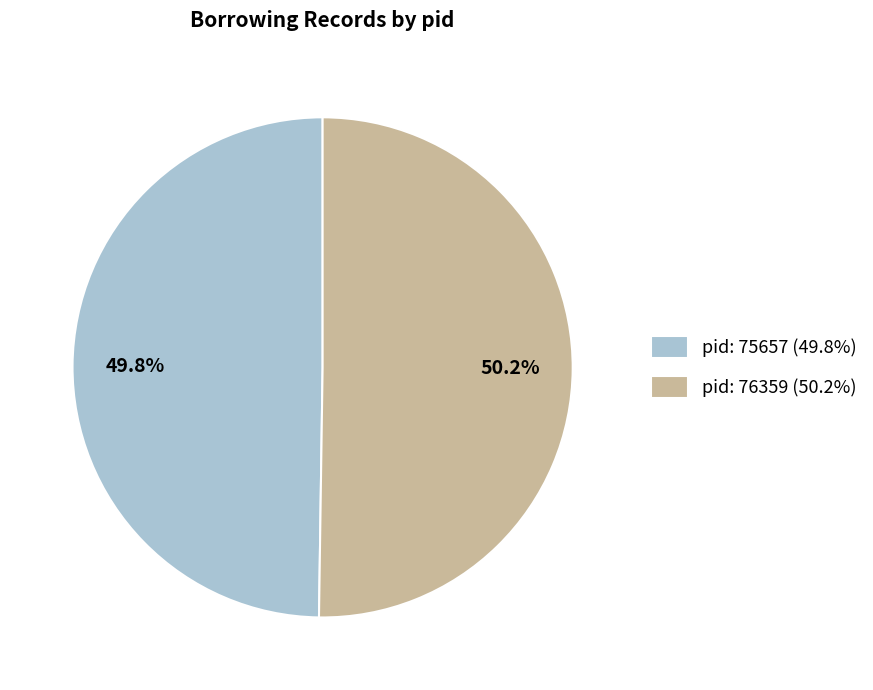

What percentage is NOT represented by pid: 76359 (50.2%)?

49.8%